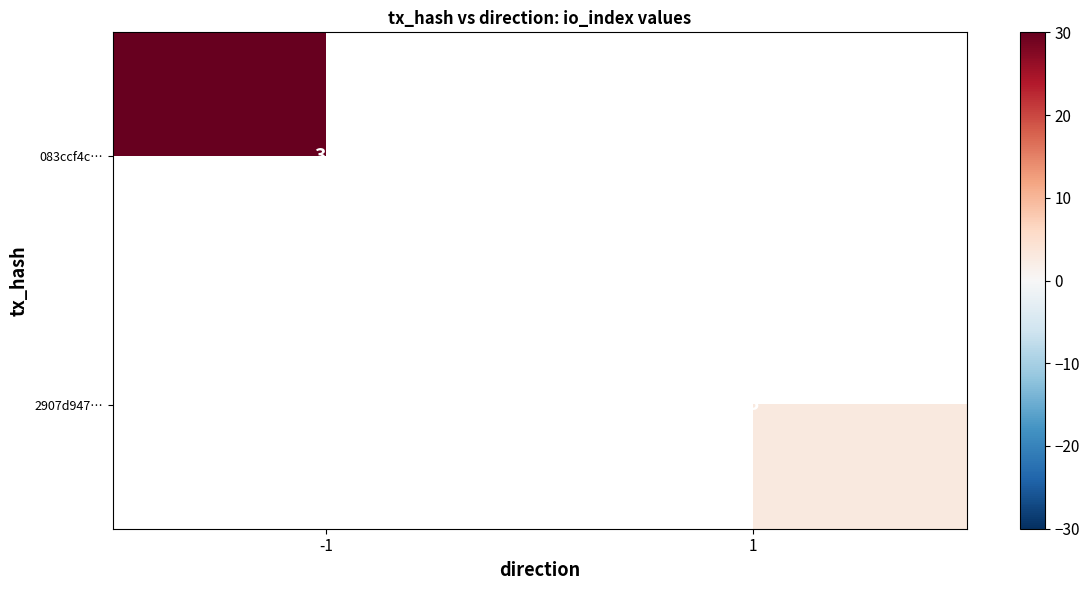

What is the minimum value shown in the chart?

3.0